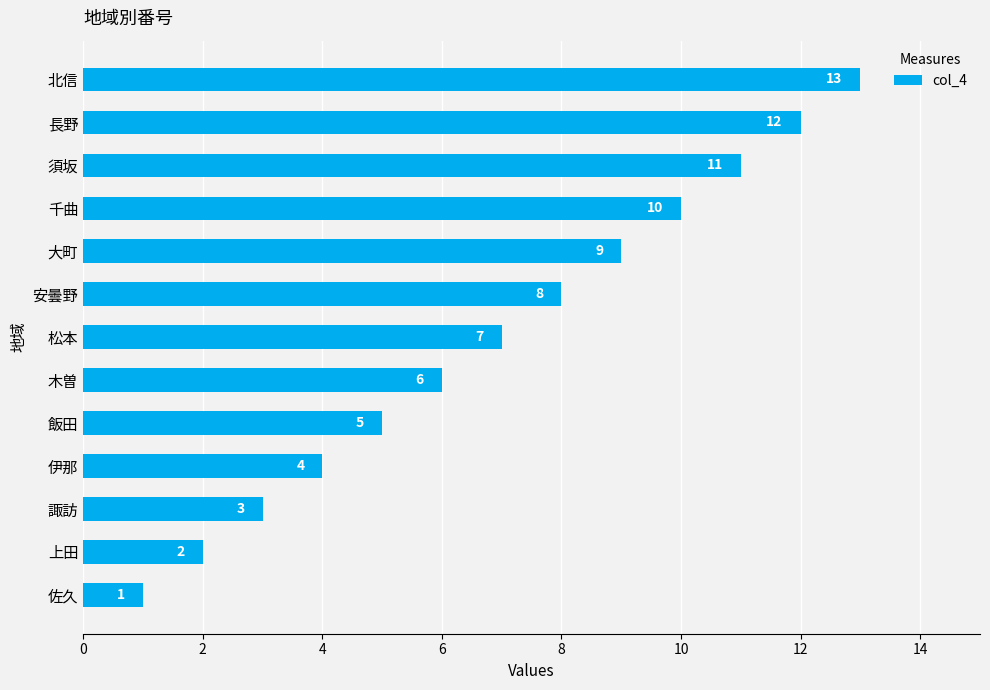

List the labels in order of value, largest first.

北信, 長野, 須坂, 千曲, 大町, 安曇野, 松本, 木曽, 飯田, 伊那, 諏訪, 上田, 佐久